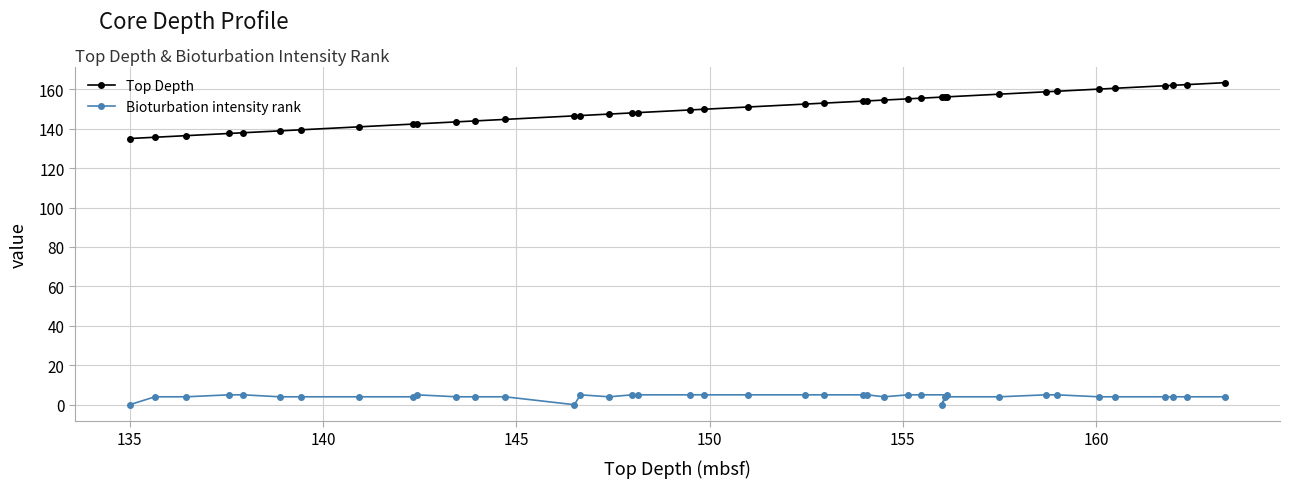

What is the greatest value displayed?

163.3